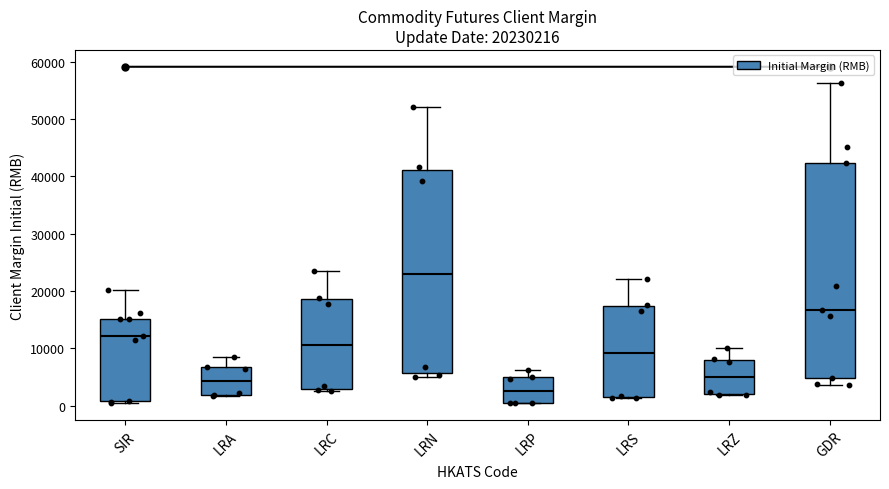

Comparing the boxes themselves (not the whiskers), which one is the tallest?

GDR